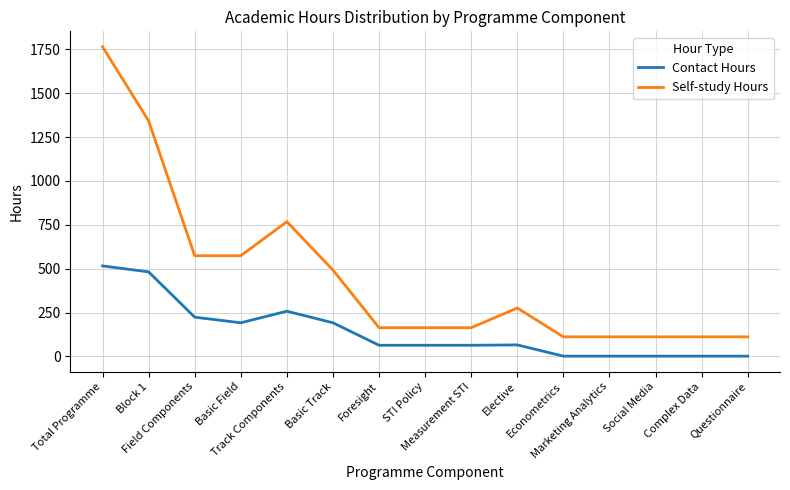

Which series has the largest total across all categories?

Self-study Hours